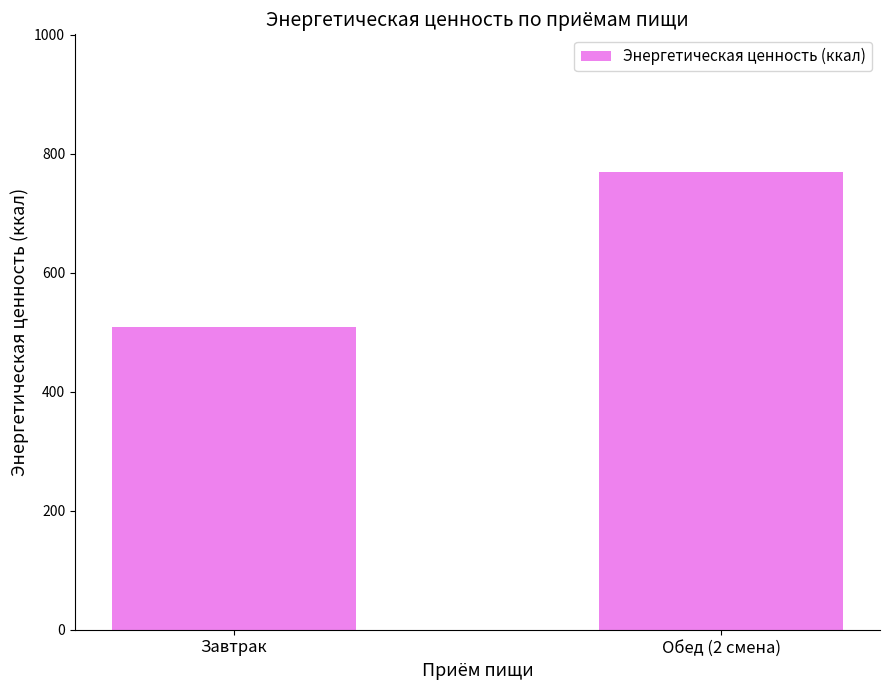

Count the number of categories in the chart.

2